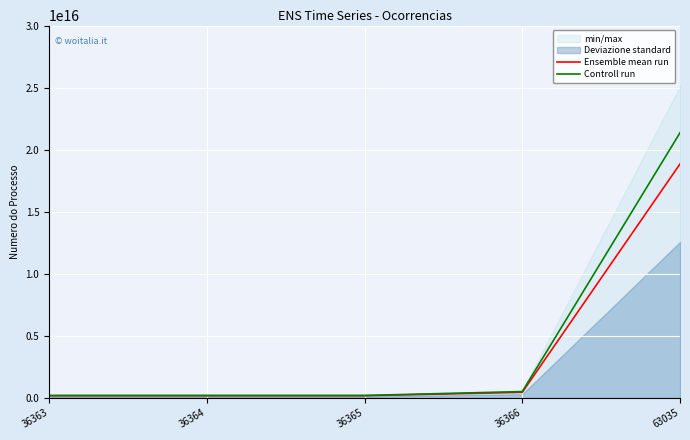

What is the difference between the maximum and minimum values in the Ensemble mean run series?

18674514569092384.0